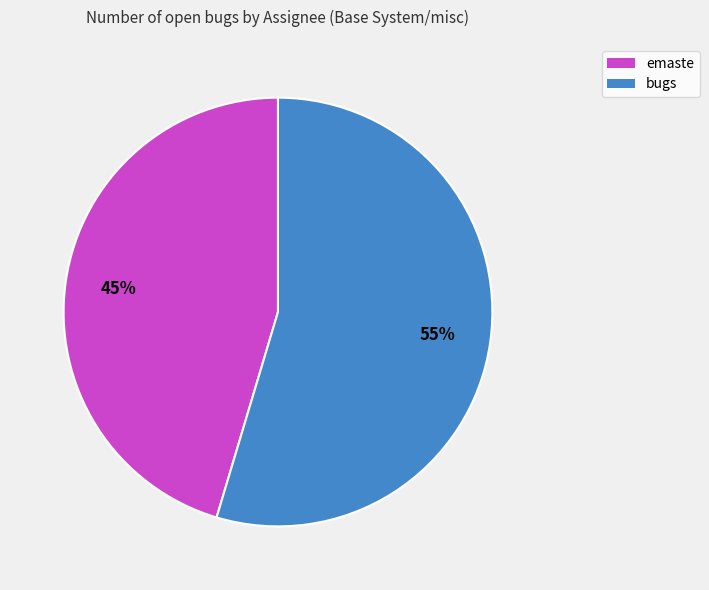

What percentage is the emaste slice, to the nearest percent?

45%